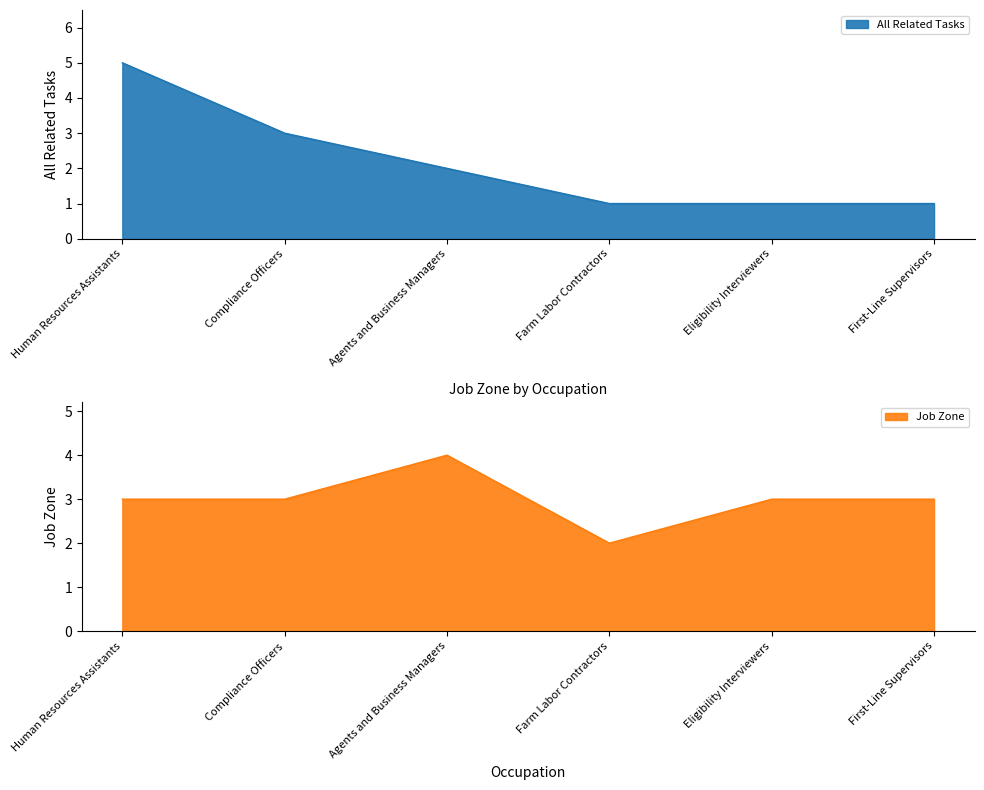

What position from the right is First-Line Supervisors?

1